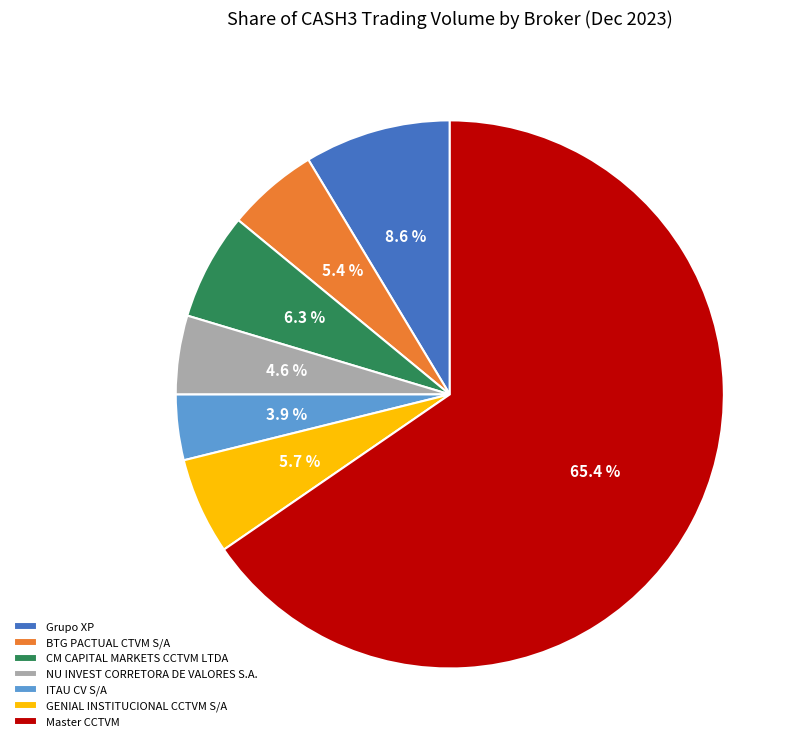

To the nearest percent, what is the difference between the largest and smallest slice percentages?

62%